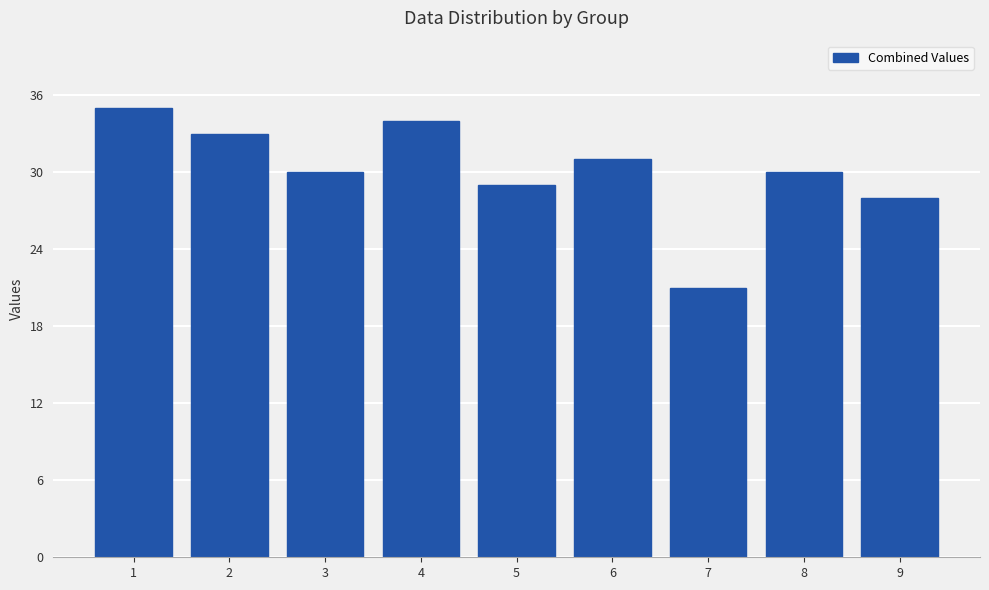

Which label corresponds to the smallest value in the chart?

7